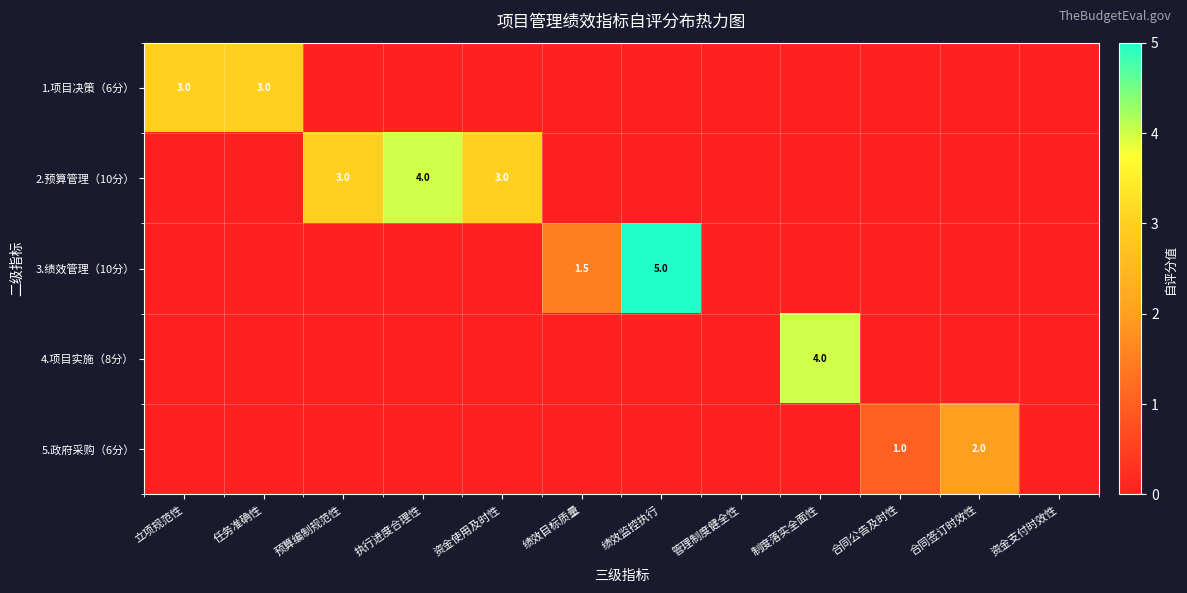

At which label does 3.绩效管理（10分） reach its peak?

绩效监控执行